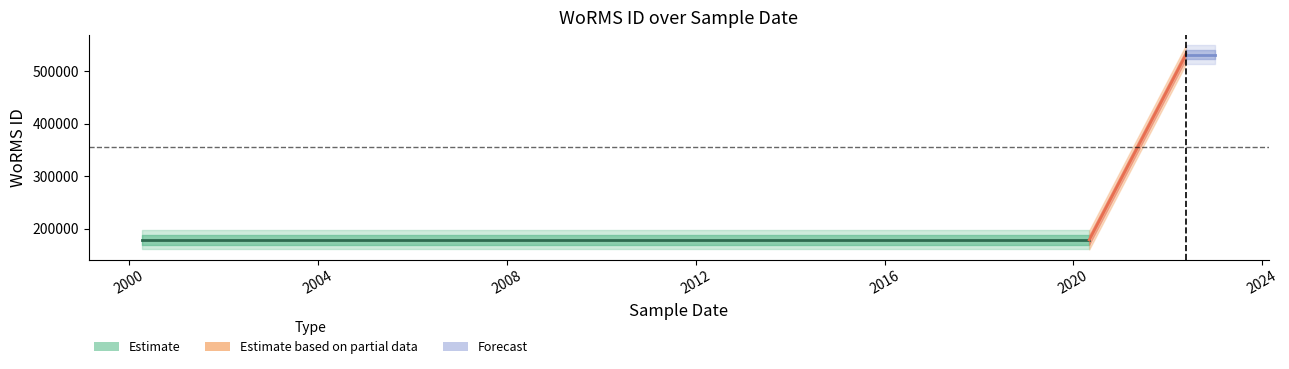

How many data points in Estimate are less than 531445?

2